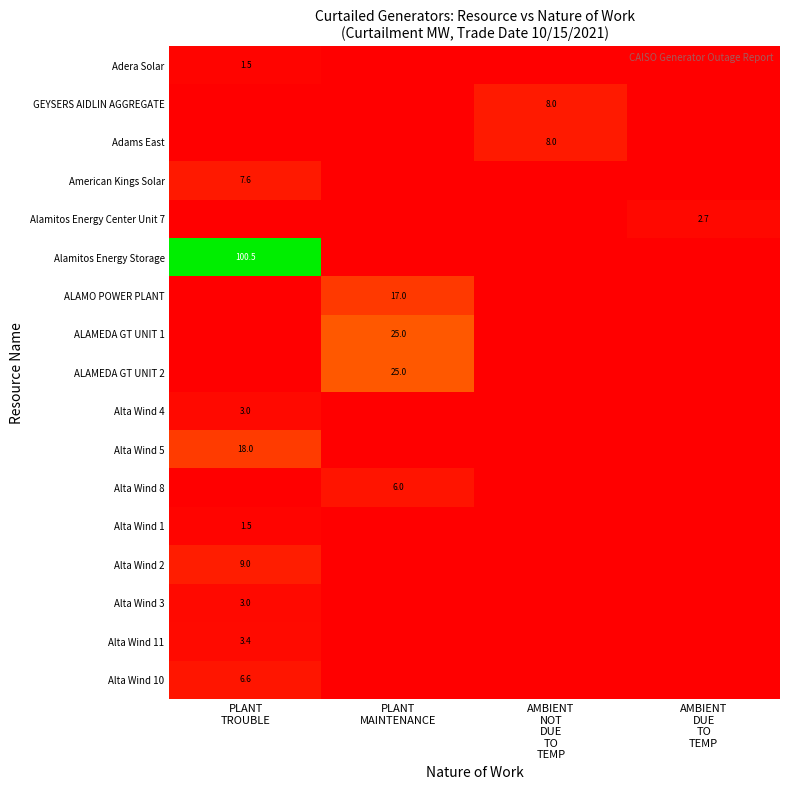

What is the total value across all series at PLANT
TROUBLE?

154.0